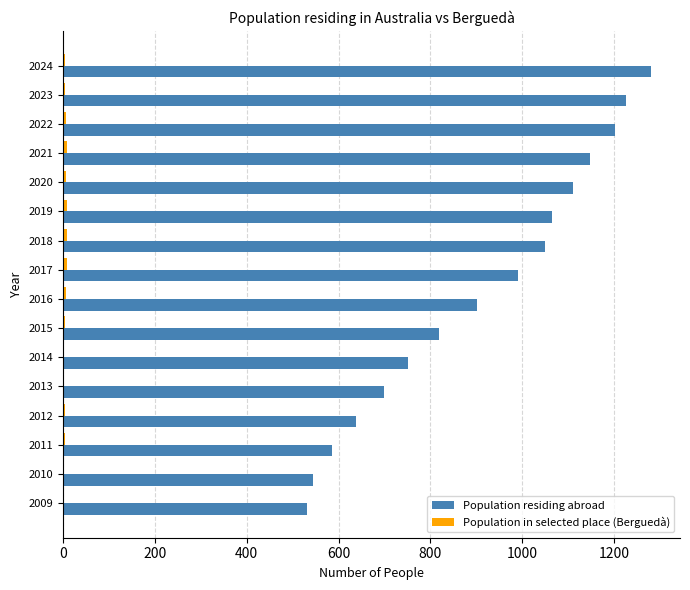

How many distinct data groups are displayed?

2